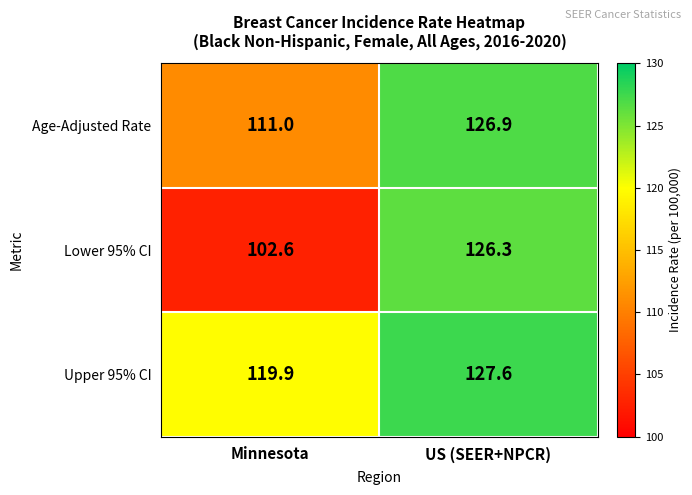

What is the difference between the highest and lowest values at US (SEER+NPCR)?

1.3